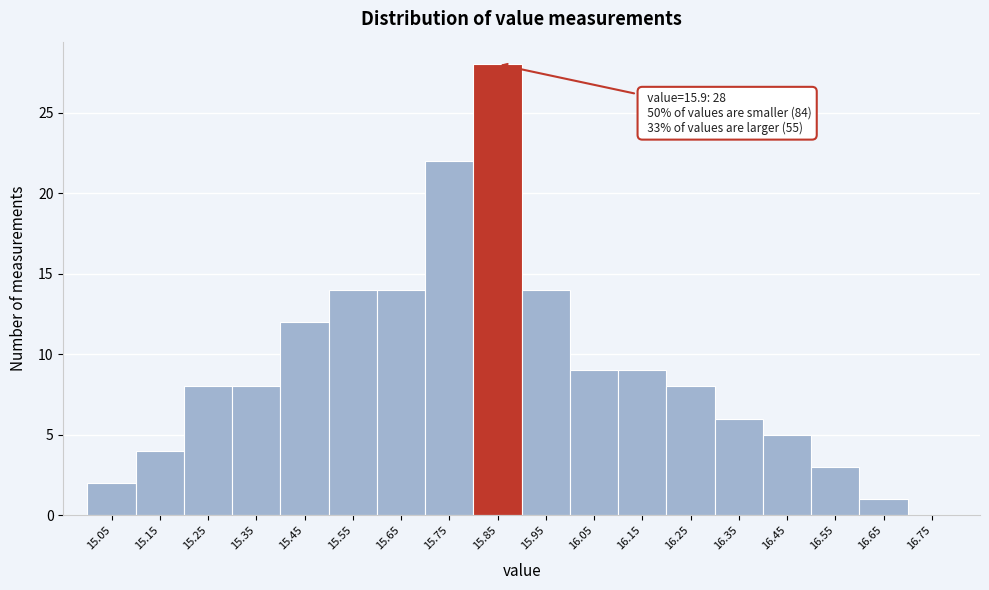

Reading left to right, extract all data points from this chart.

15.05=2	15.15=4	15.25=8	15.35=8	15.45=12	15.55=14	15.65=14	15.75=22	15.85=28	15.95=14	16.05=9	16.15=9	16.25=8	16.35=6	16.45=5	16.55=3	16.65=1	16.75=0